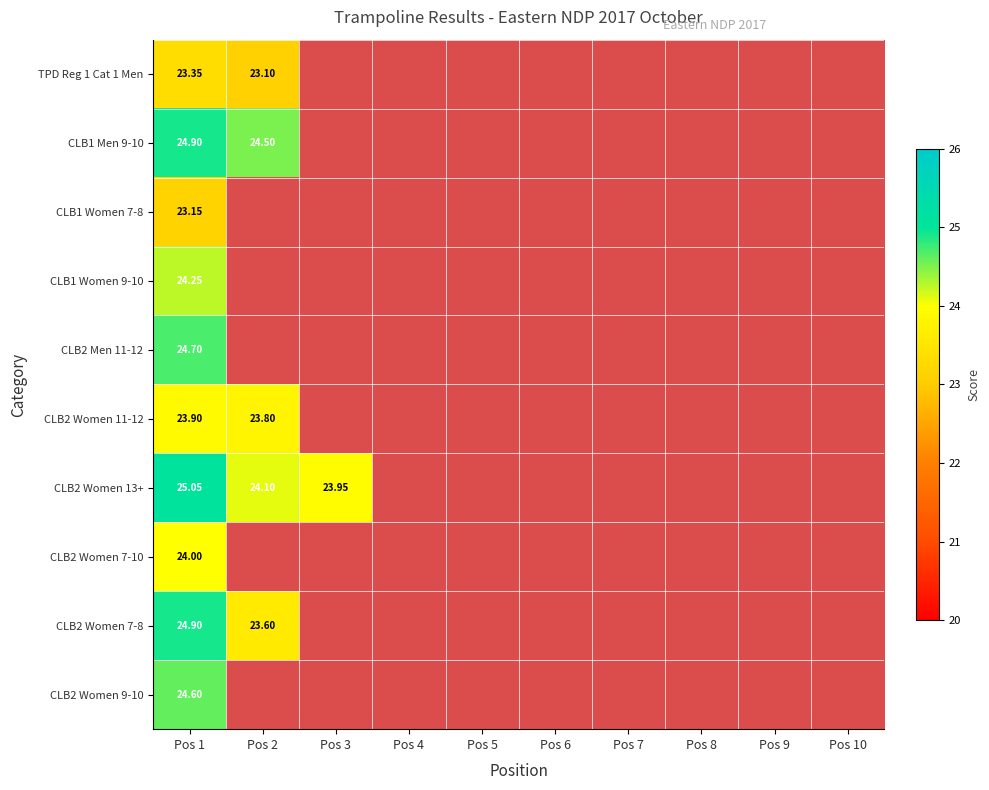

At how many categories does at least one series exceed 12?

3